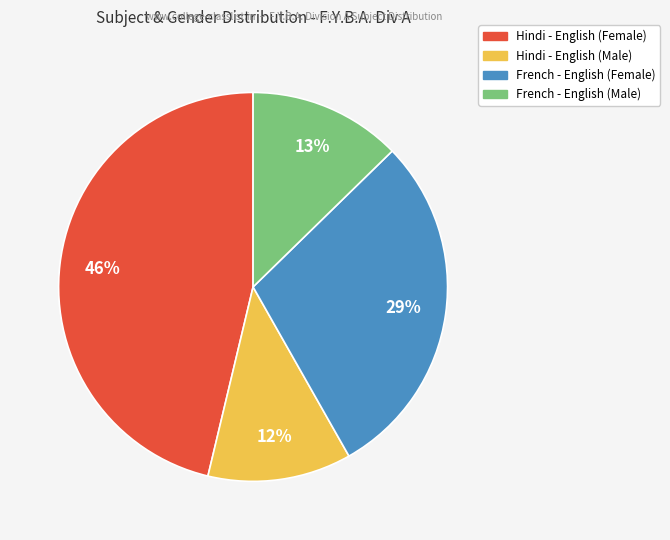

Is there a majority slice in this chart?

No